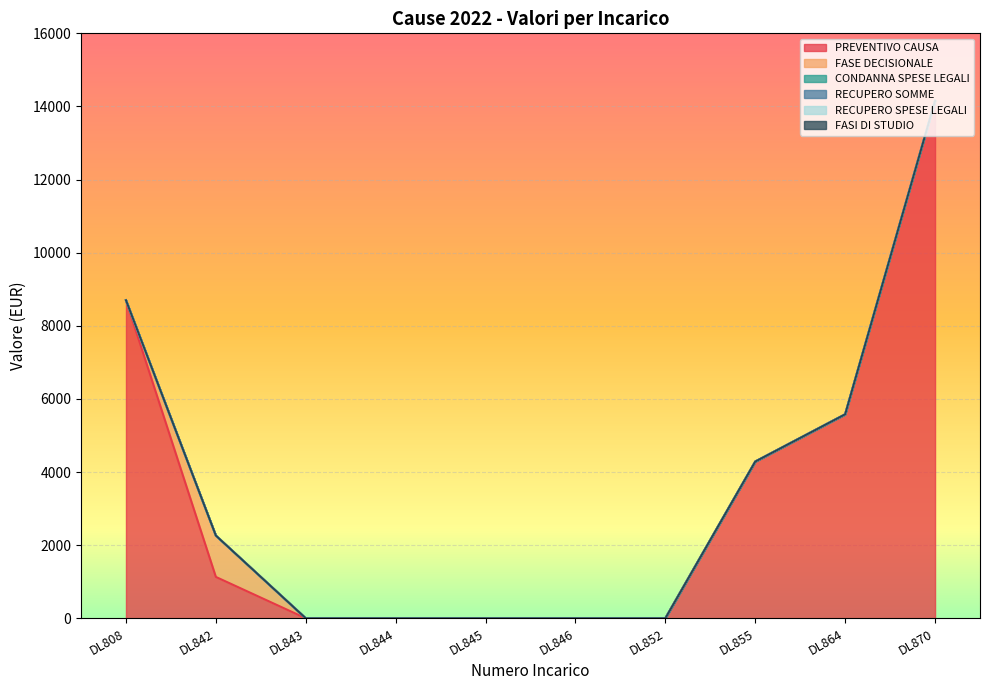

Where is RECUPERO SOMME nearest to the value 0?

DL808